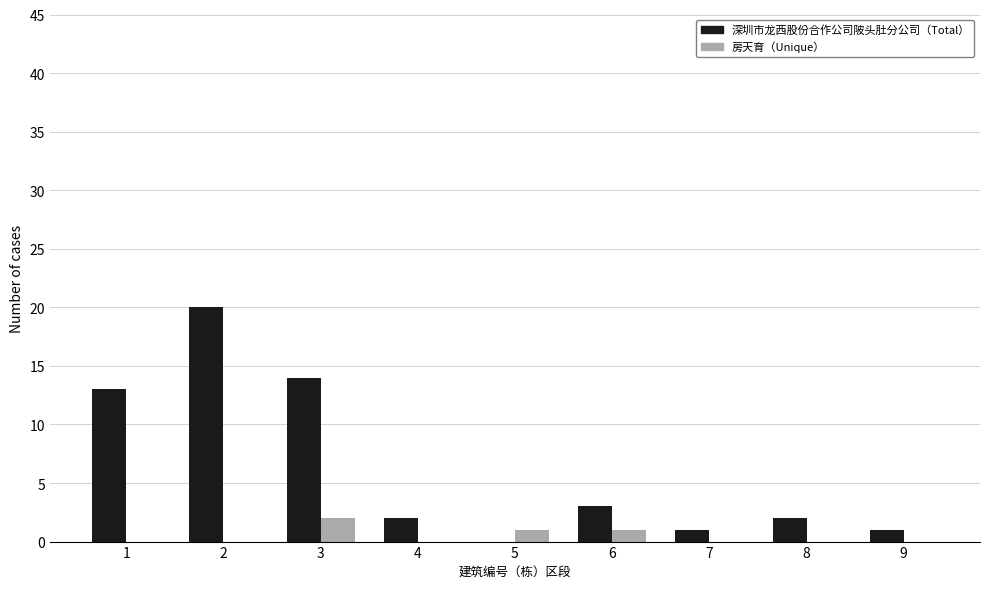

Count the number of data series in this chart.

2